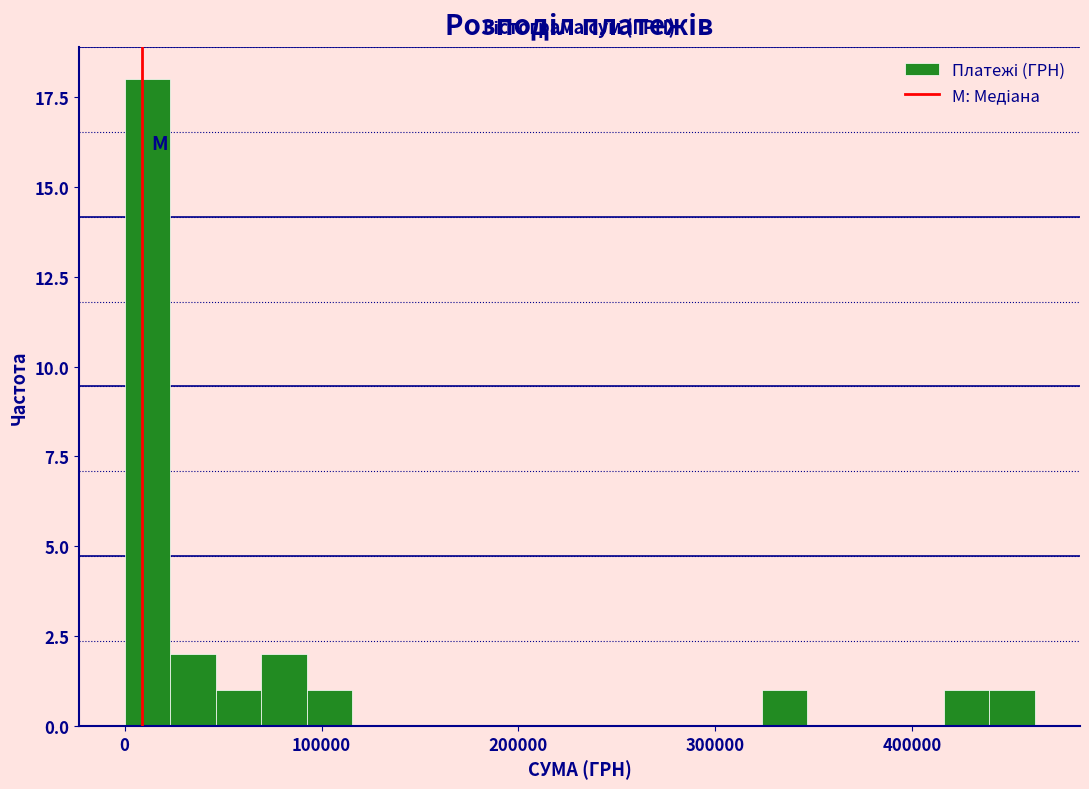

Around what value on the x-axis is the tallest bar? Give the approximate position of its centre, as read against the axis.

10000